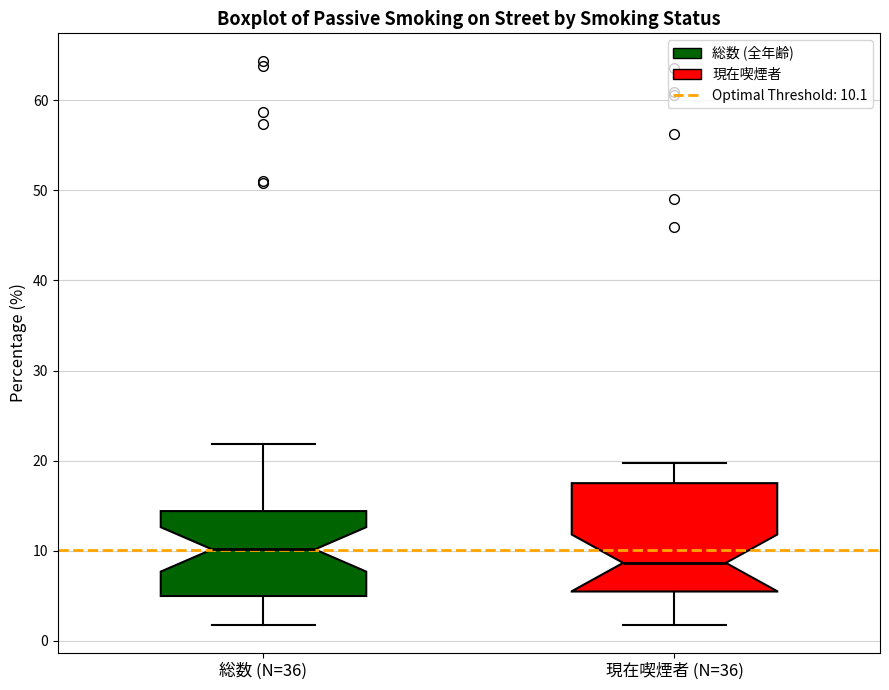

Where does the upper whisker of the box for 総数 (N=36) end on the y-axis? The values are not printed on the chart, so give them approximately, as read against the axis.

22